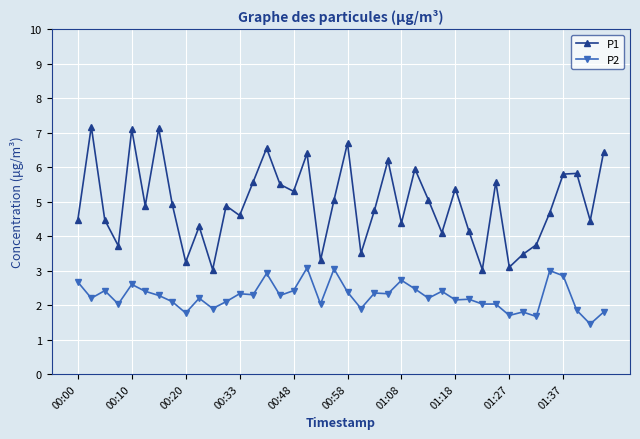

What is the value of the P2 point at the 25th from the left?

2.7